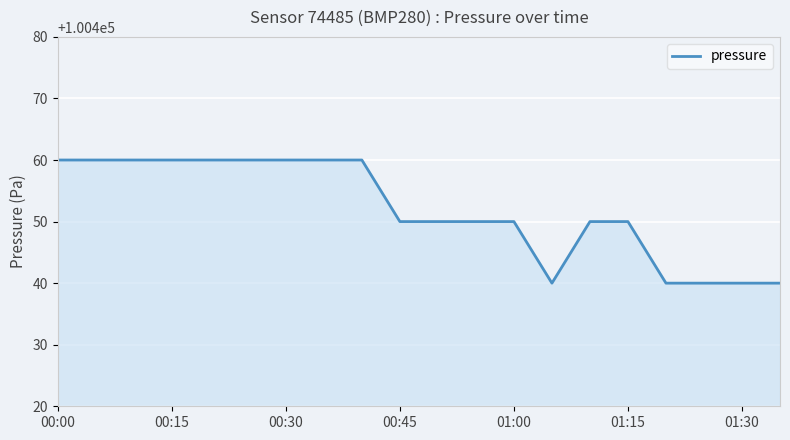

Count the values in the range 100450 to 100460.

15